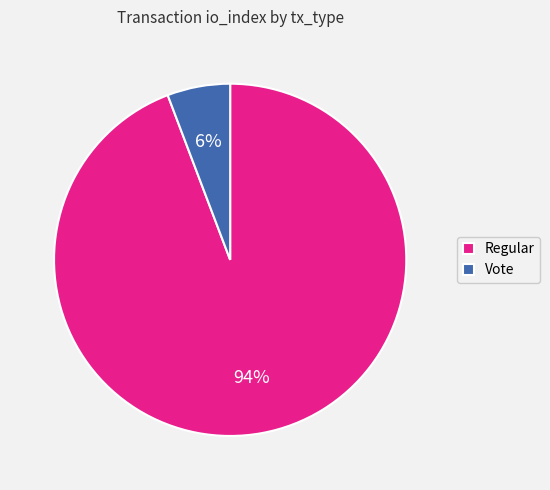

Is the sum of Regular and Vote greater than half?

Yes